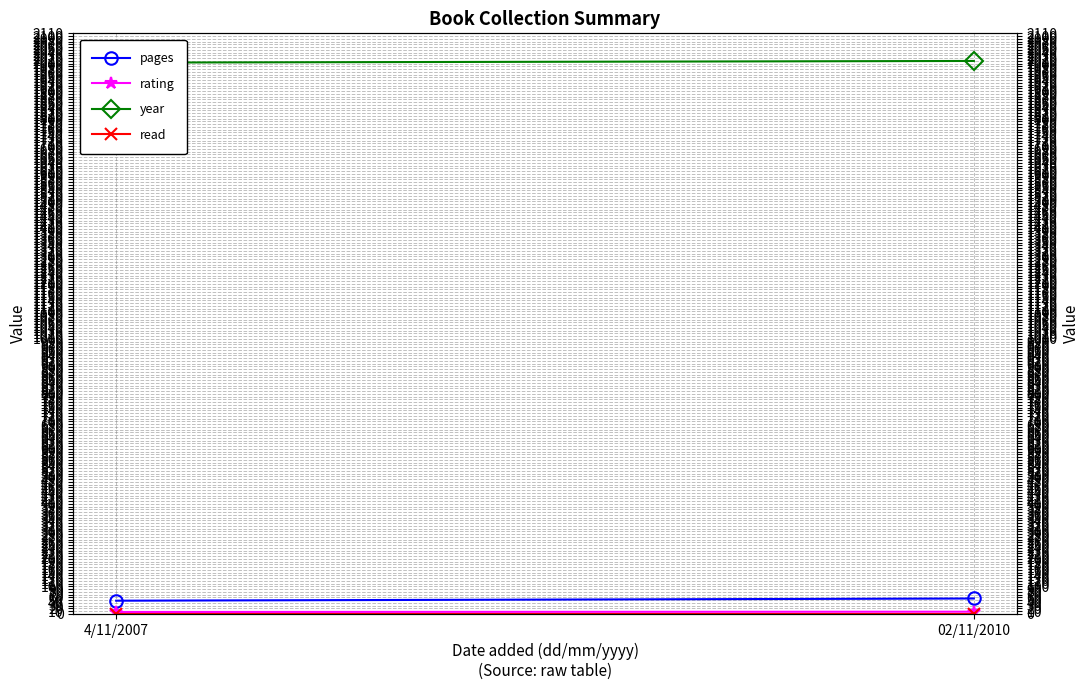

Rank the categories by rating value from highest to lowest.

02/11/2010, 4/11/2007